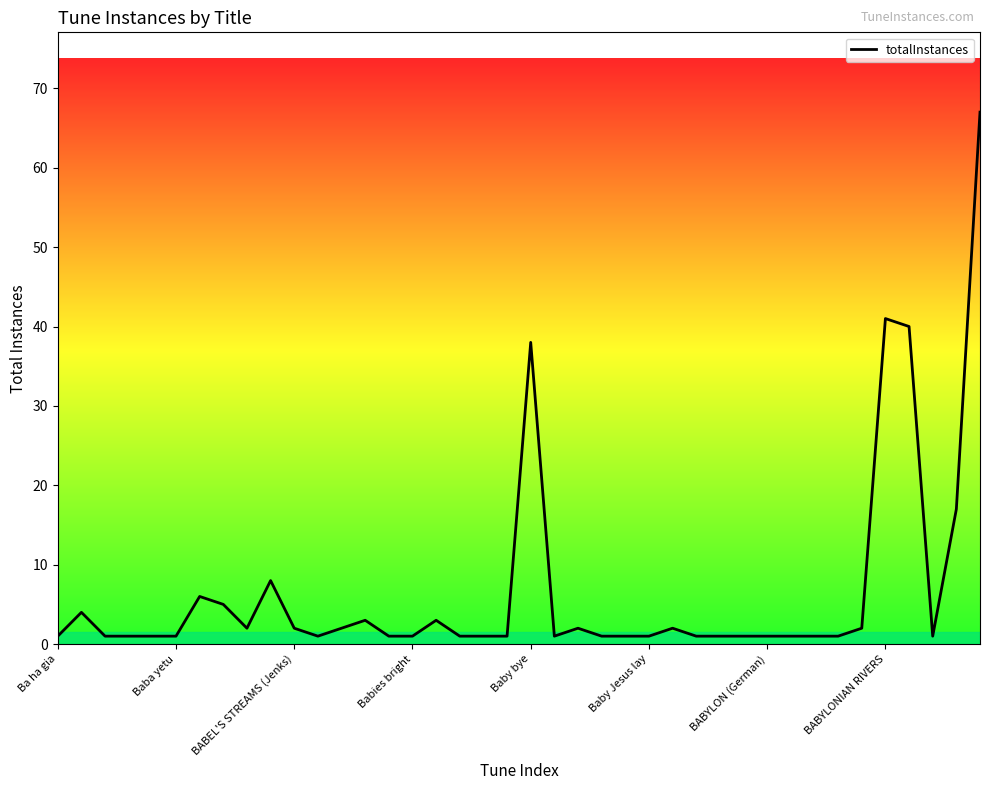

What is the difference between the maximum and minimum values?

66